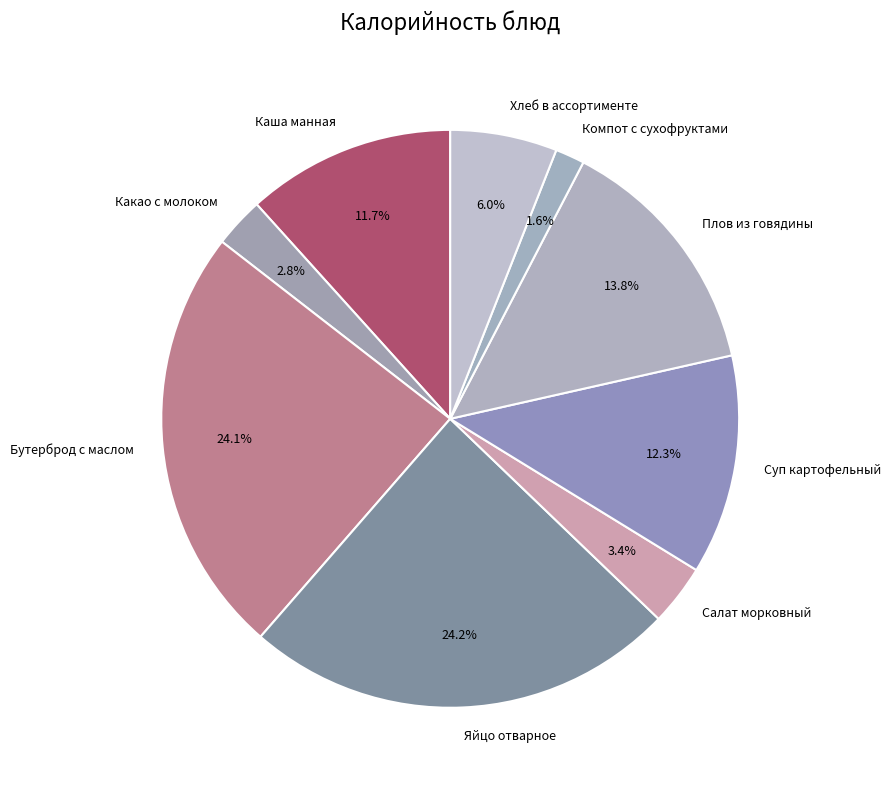

Between Компот с сухофруктами and Хлеб в ассортименте, which is larger?

Хлеб в ассортименте